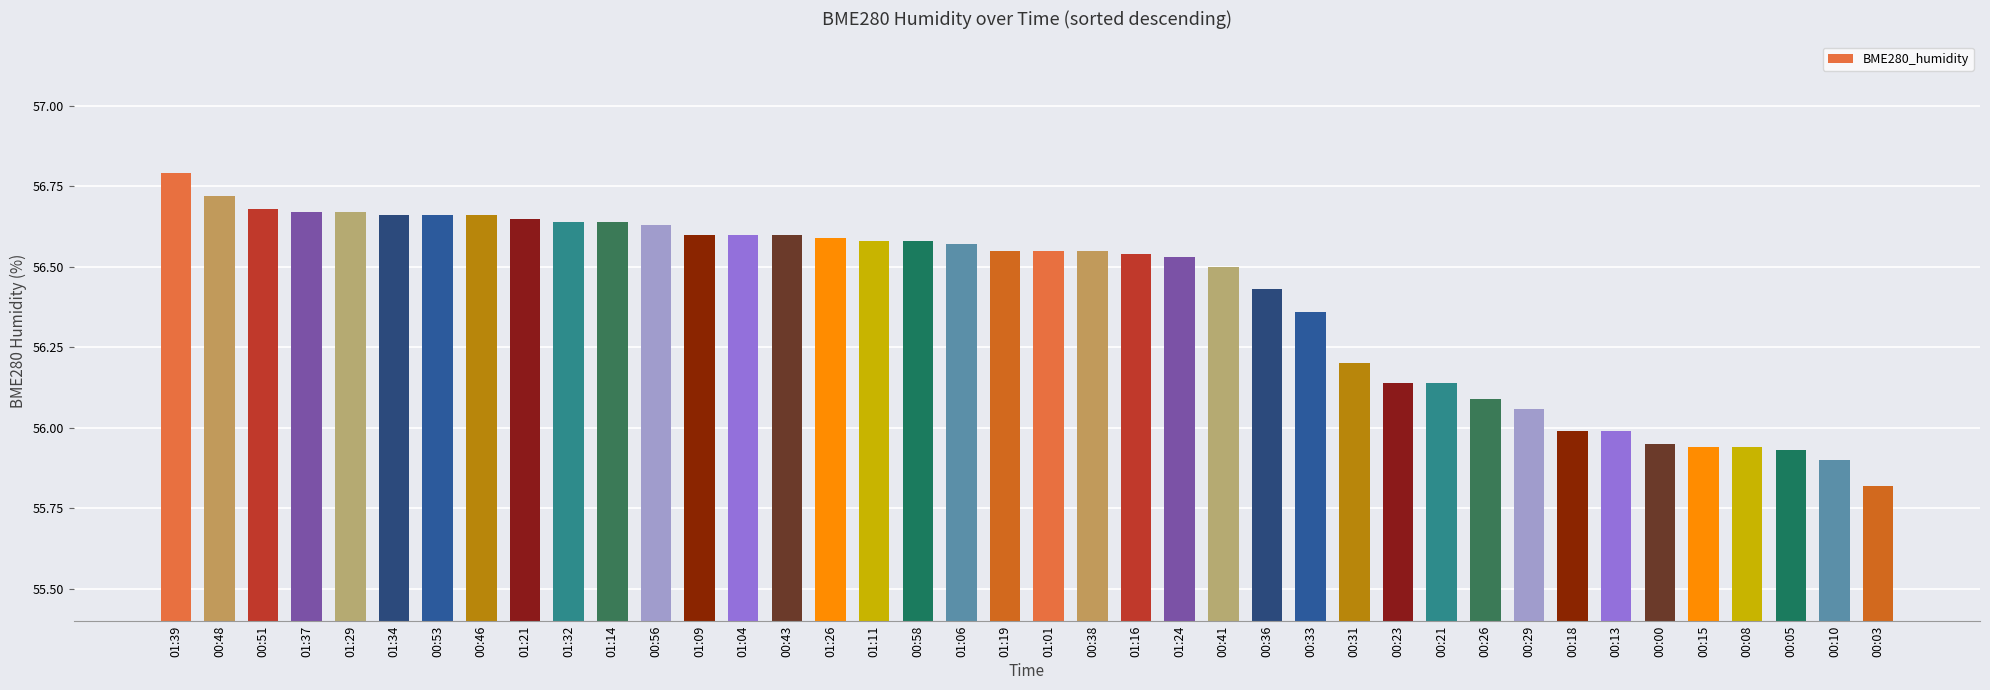

The value at 00:38 is 56.5. True or false?

True